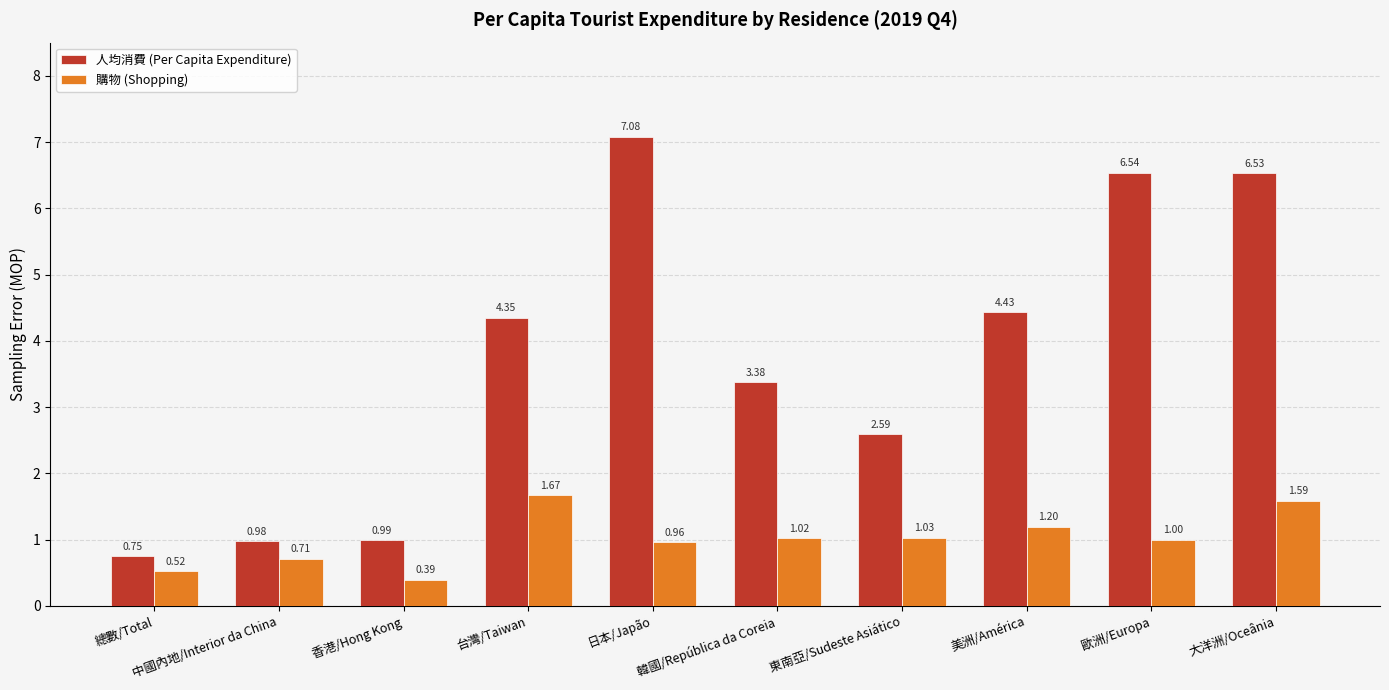

Which category has the highest value in the 購物 (Shopping) series?

台灣/Taiwan